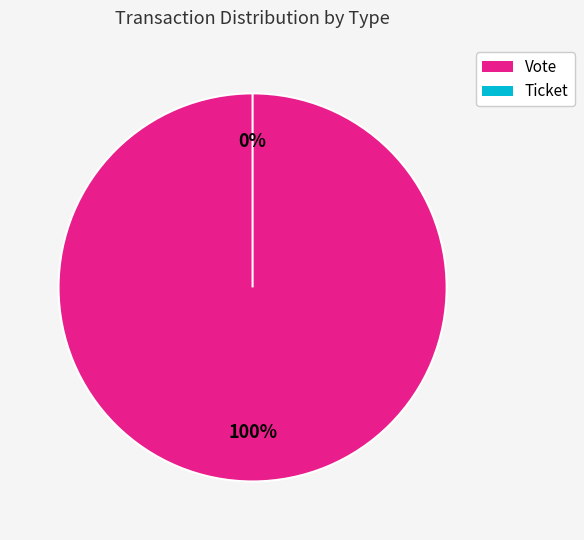

To the nearest percent, what is the difference between the Ticket and Vote slice percentages?

100%